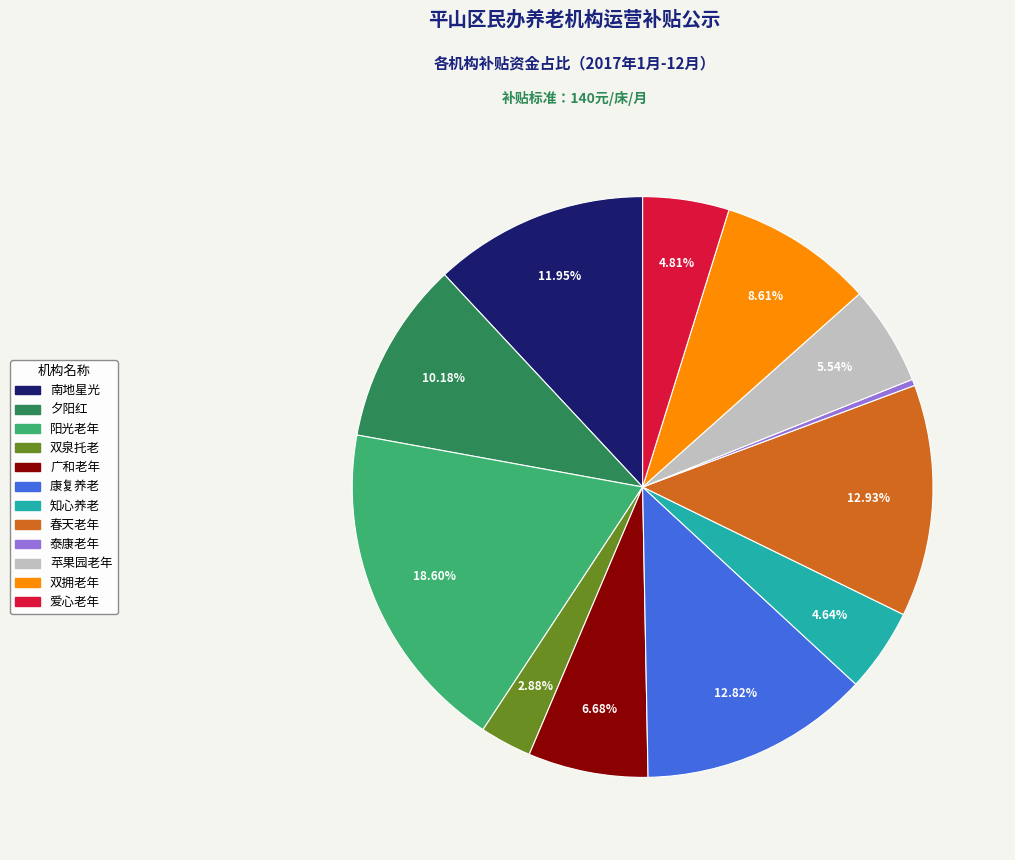

Is there any slice that represents more than half of the pie?

No